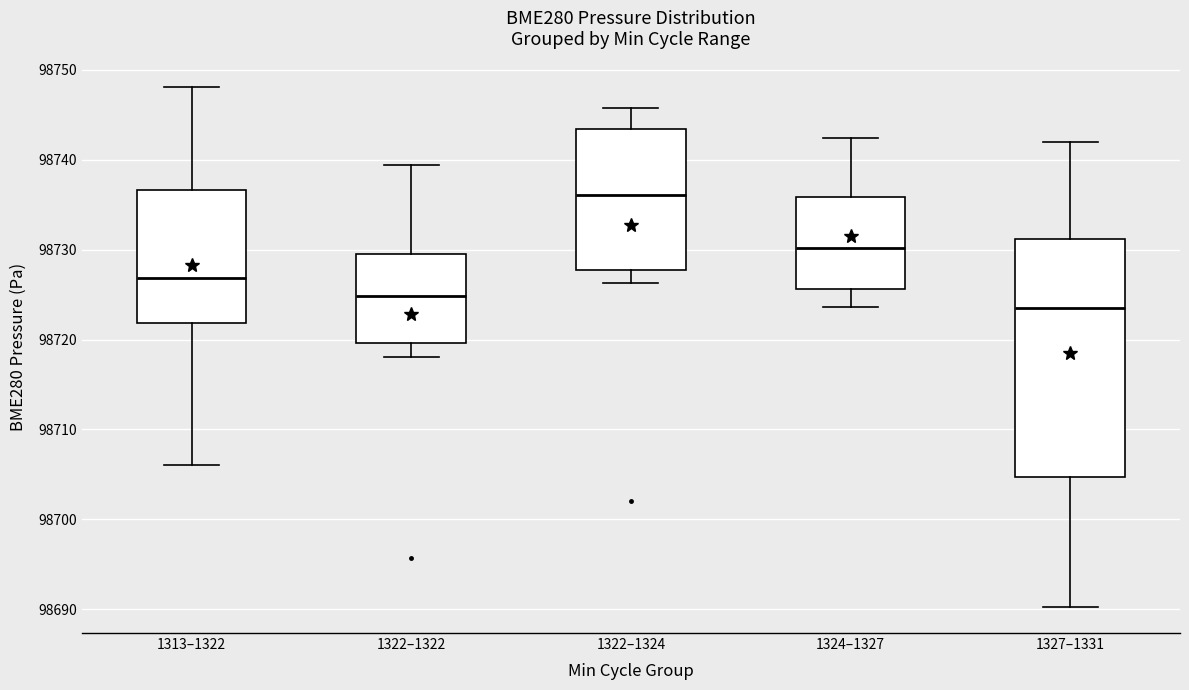

Where does the lower whisker of the box for 1313–1322 end on the y-axis? The values are not printed on the chart, so give them approximately, as read against the axis.

98706